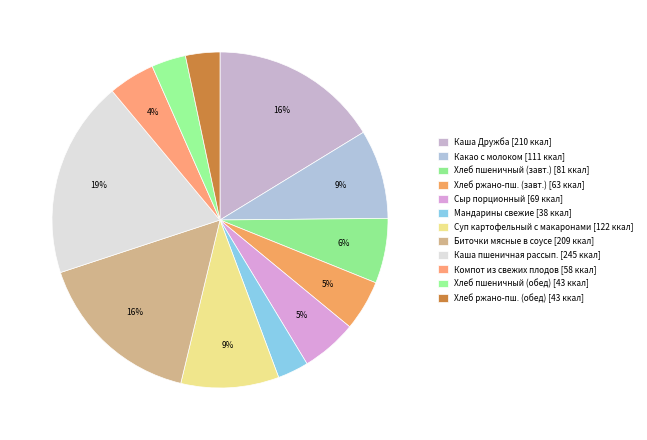

What is the smallest slice in the pie chart?

Мандарины свежие